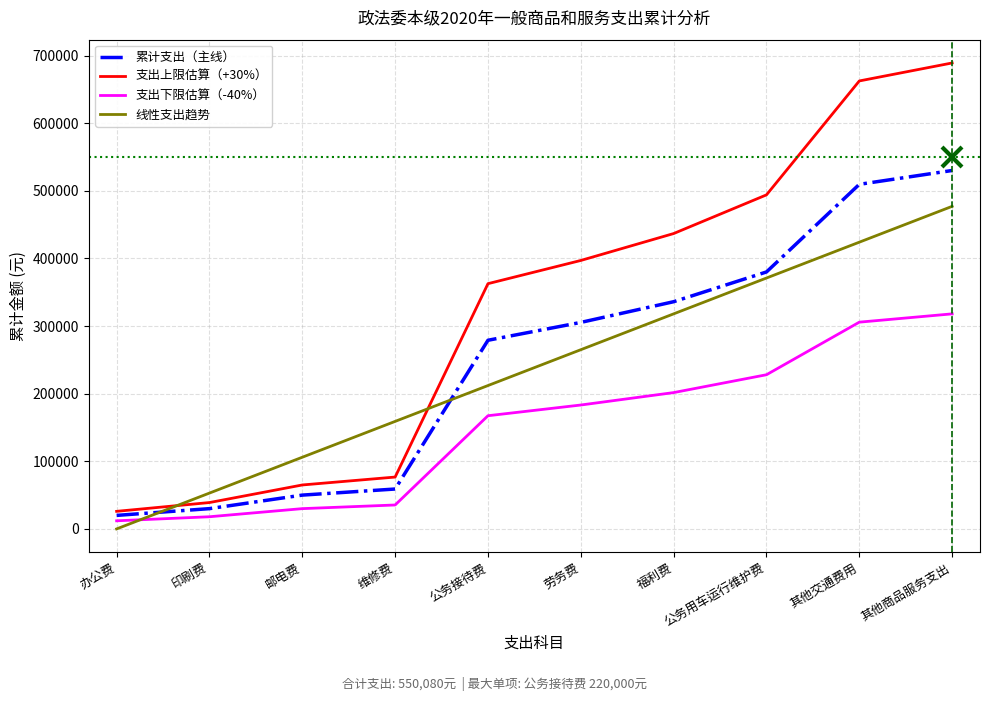

What is the difference between the highest and lowest values at 其他交通费用?

356737.5